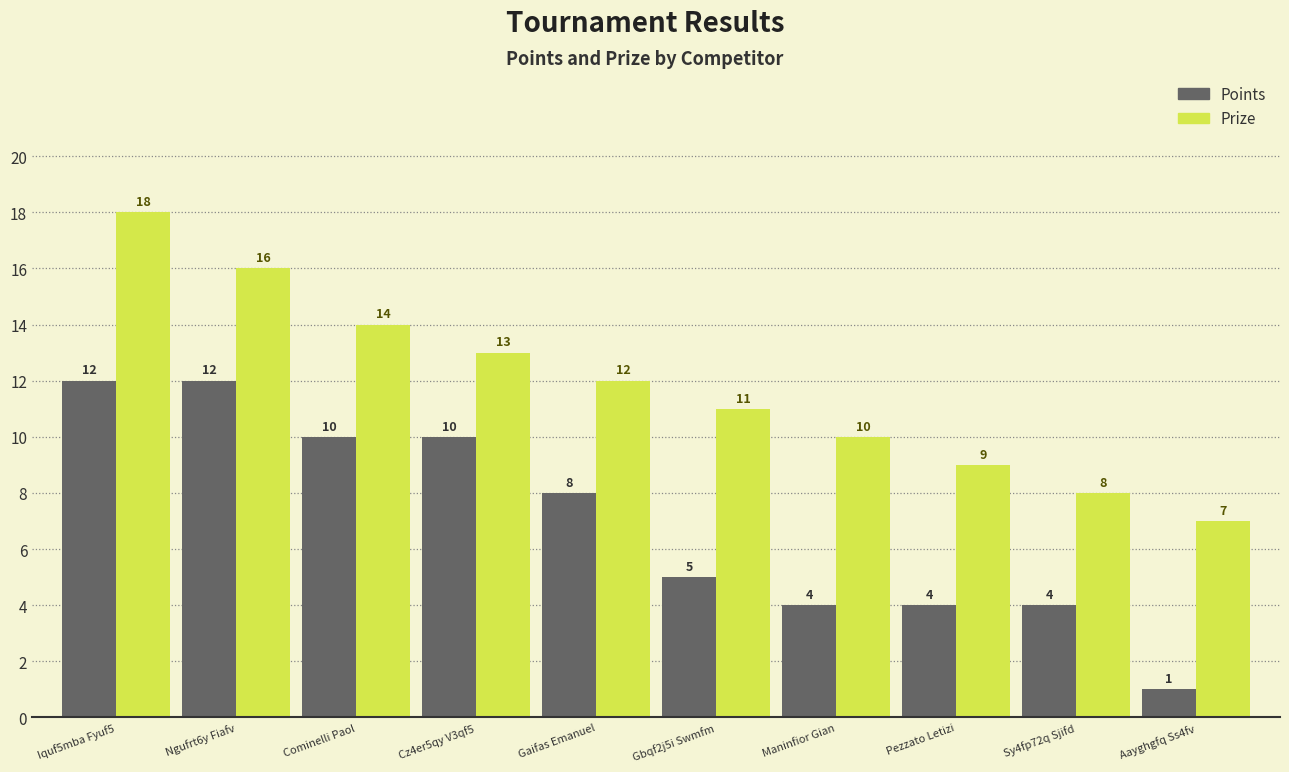

How many categories are shown in the chart?

10